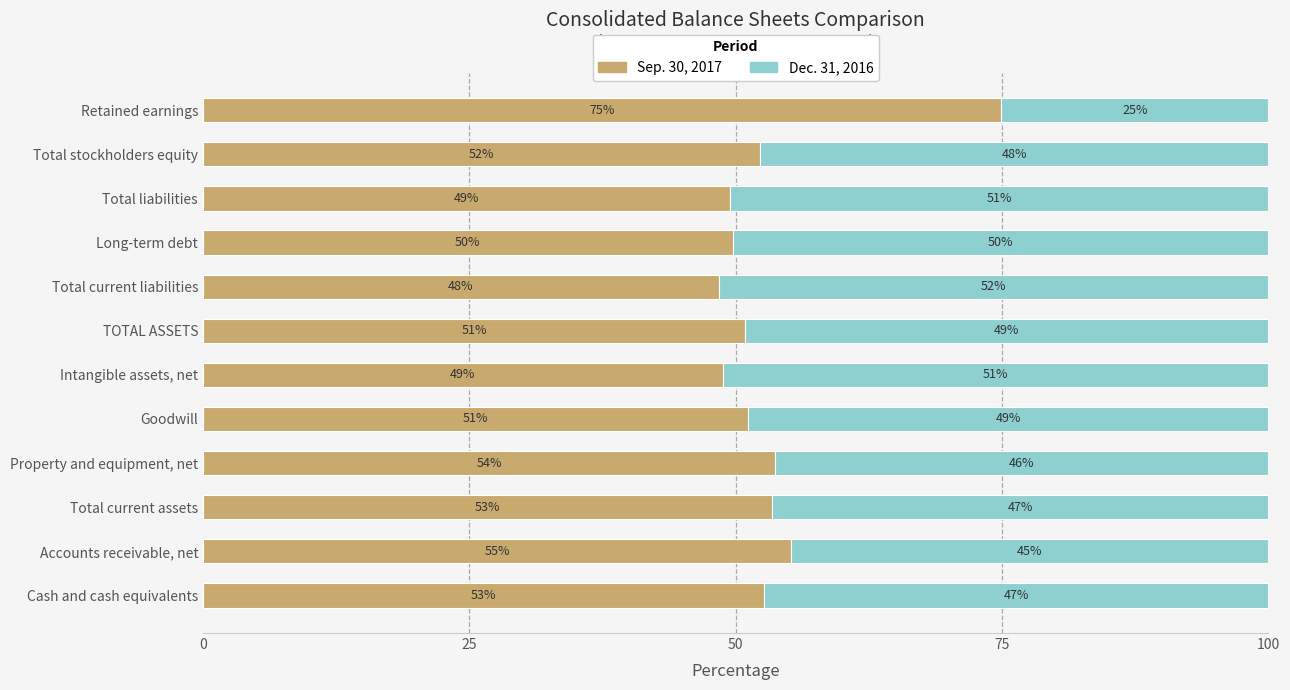

The value of Sep. 30, 2017 at Total current liabilities is 24.4. True or false?

False